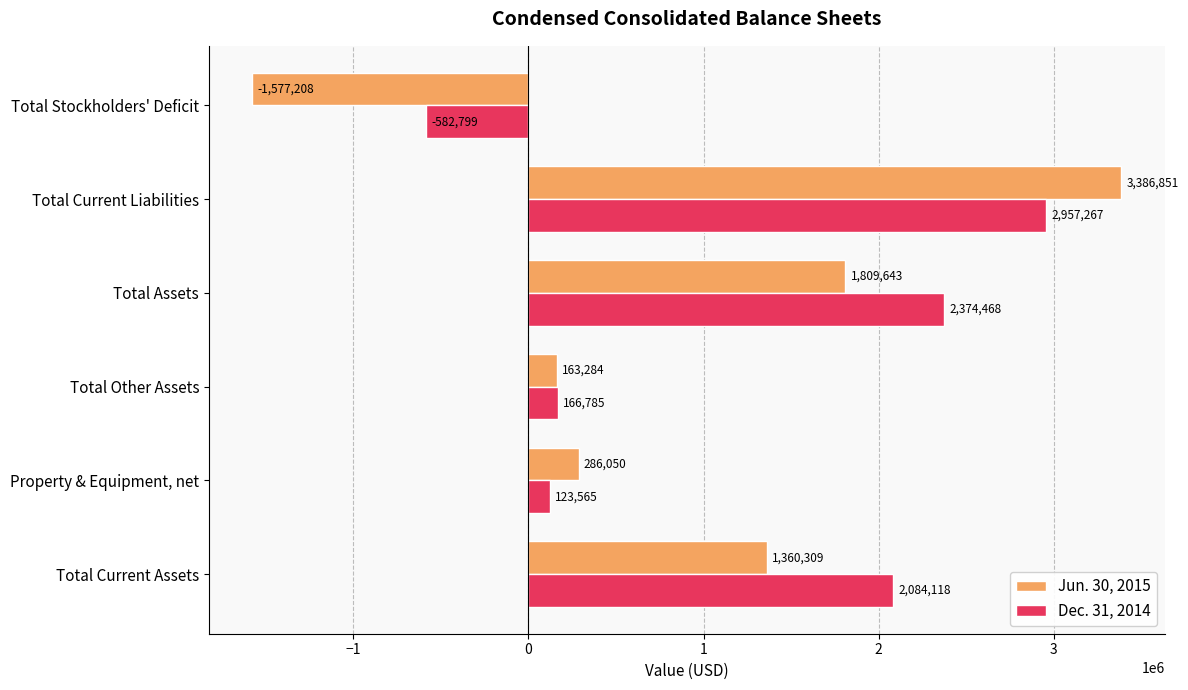

At how many categories does at least one series exceed 271133?

4